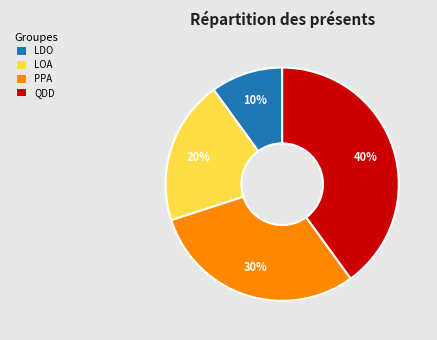

How many slices are in this pie chart?

4